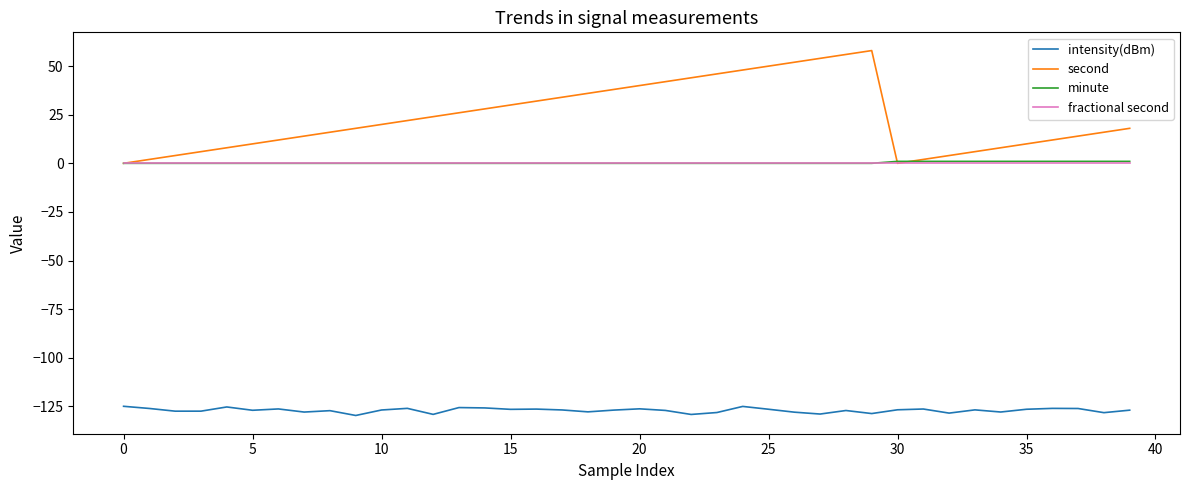

True or false: intensity(dBm) and fractional second intersect in this chart.

False